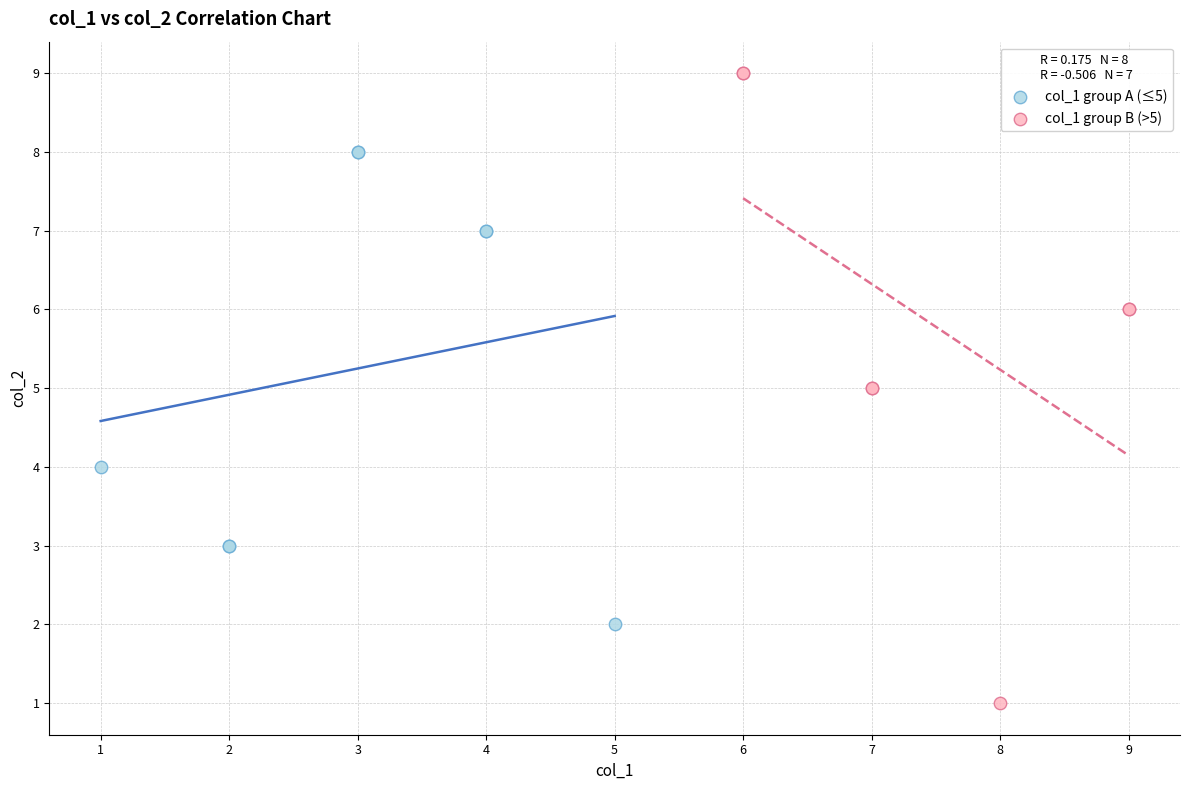

Which series contains the highest Y value?

col_1 group B (>5)